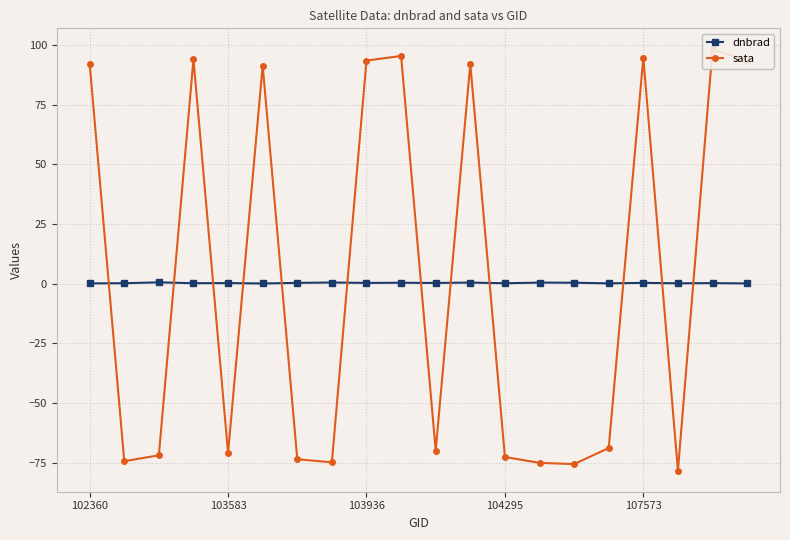

How many data points in sata are less than -68?

11